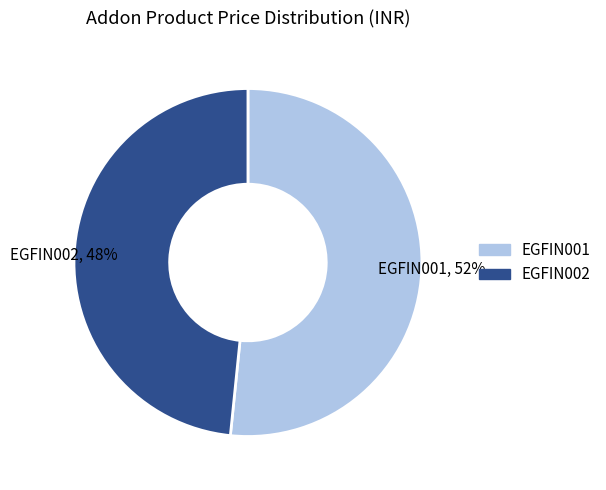

To the nearest percent, what is the average slice percentage?

50%